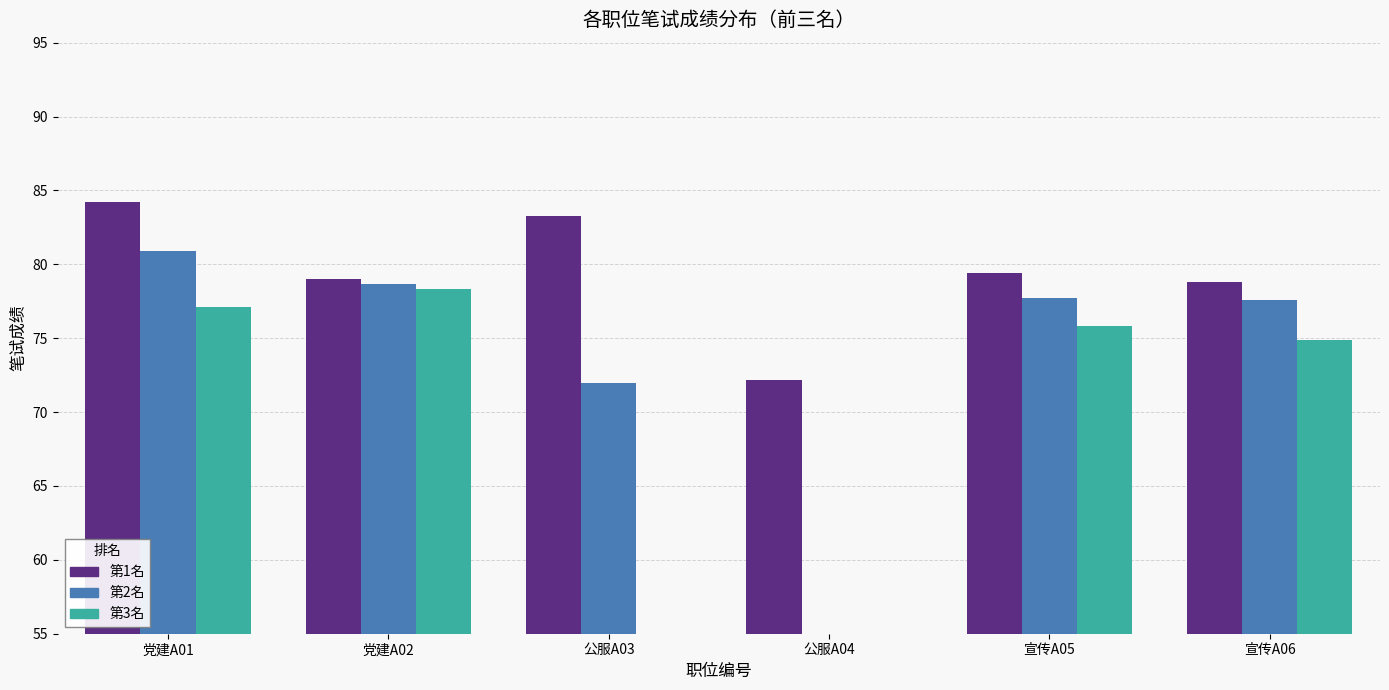

Between 党建A01 and 宣传A05, which is larger?

党建A01